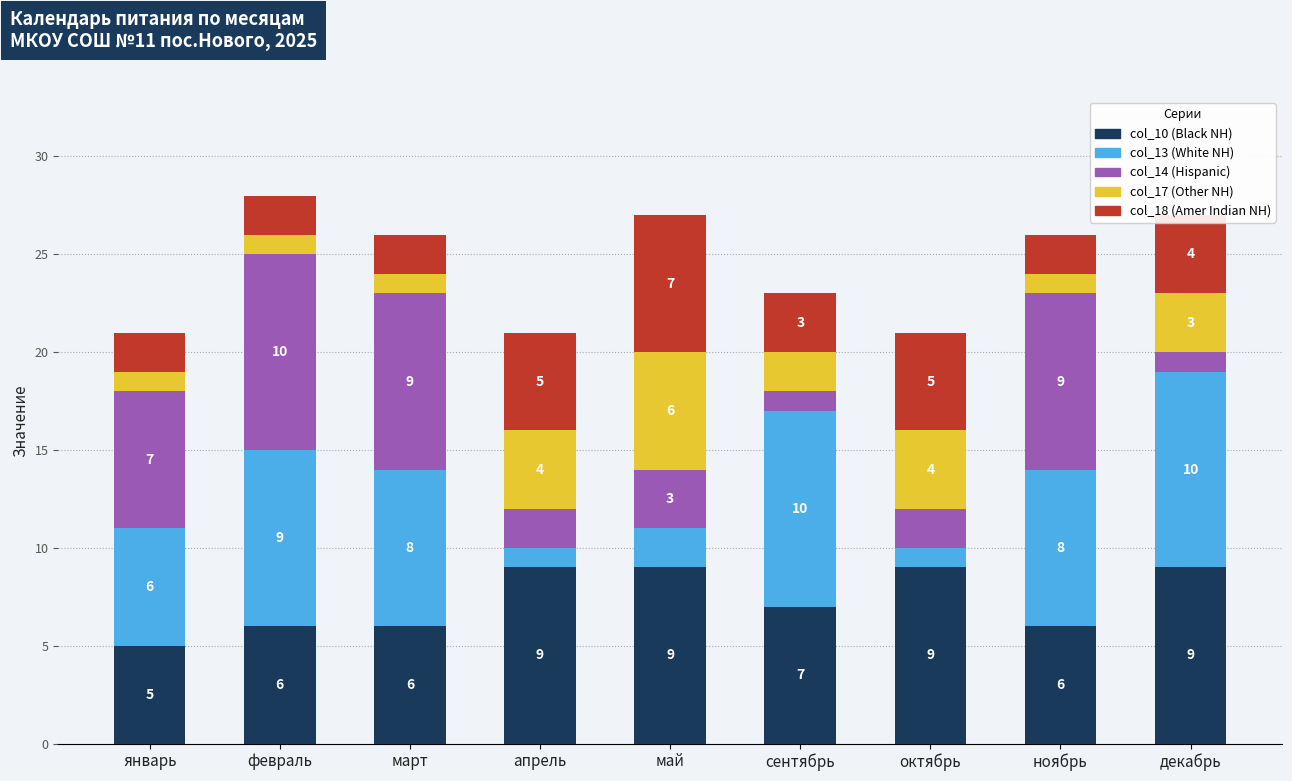

True or false: col_10 (Black NH) has a value of 6 at февраль.

True